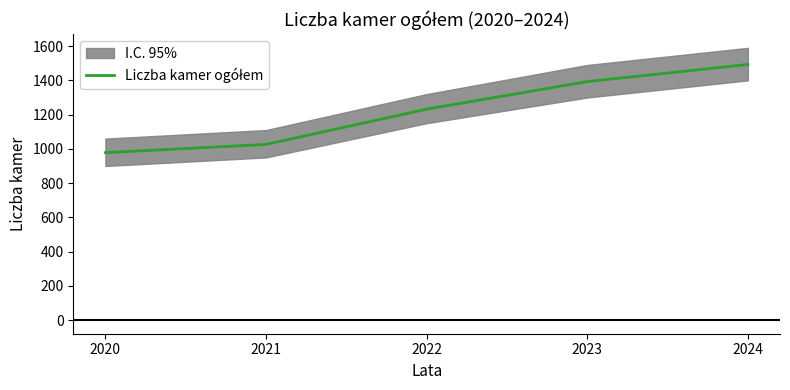

List the labels in order of value, largest first.

2024, 2023, 2022, 2021, 2020